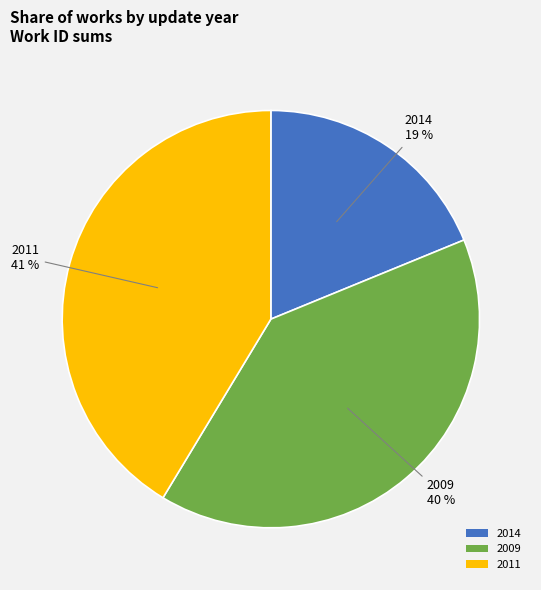

Rank the categories by value from lowest to highest.

2014, 2009, 2011